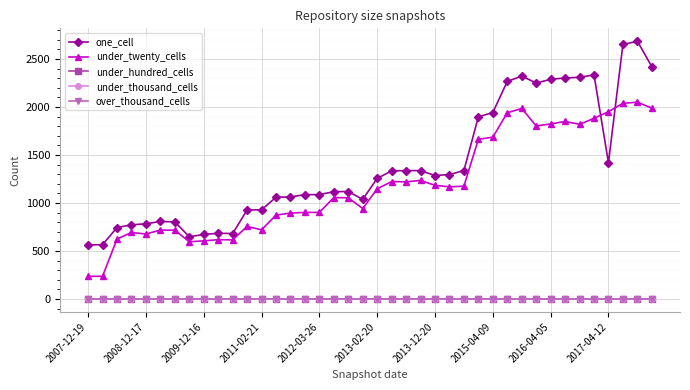

Does the chart have visible grid lines?

Yes